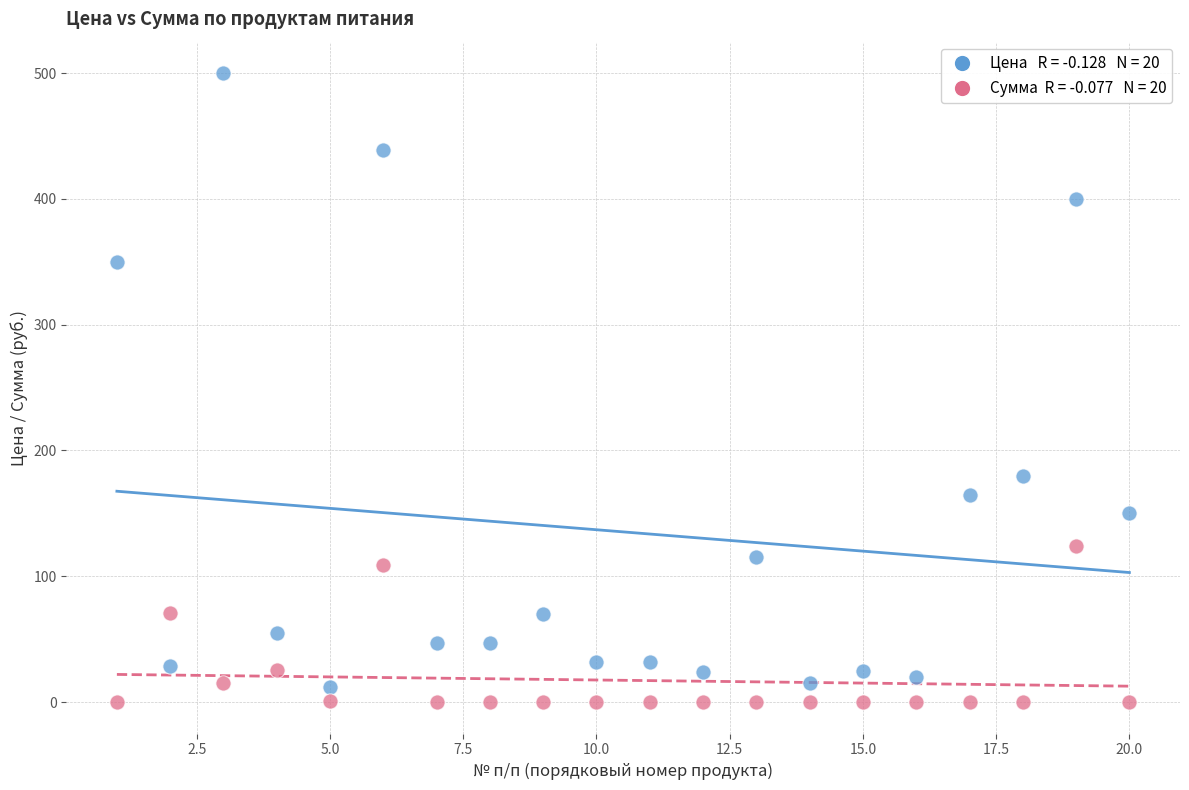

Across all series, what Y value is closest to 250?

180.0